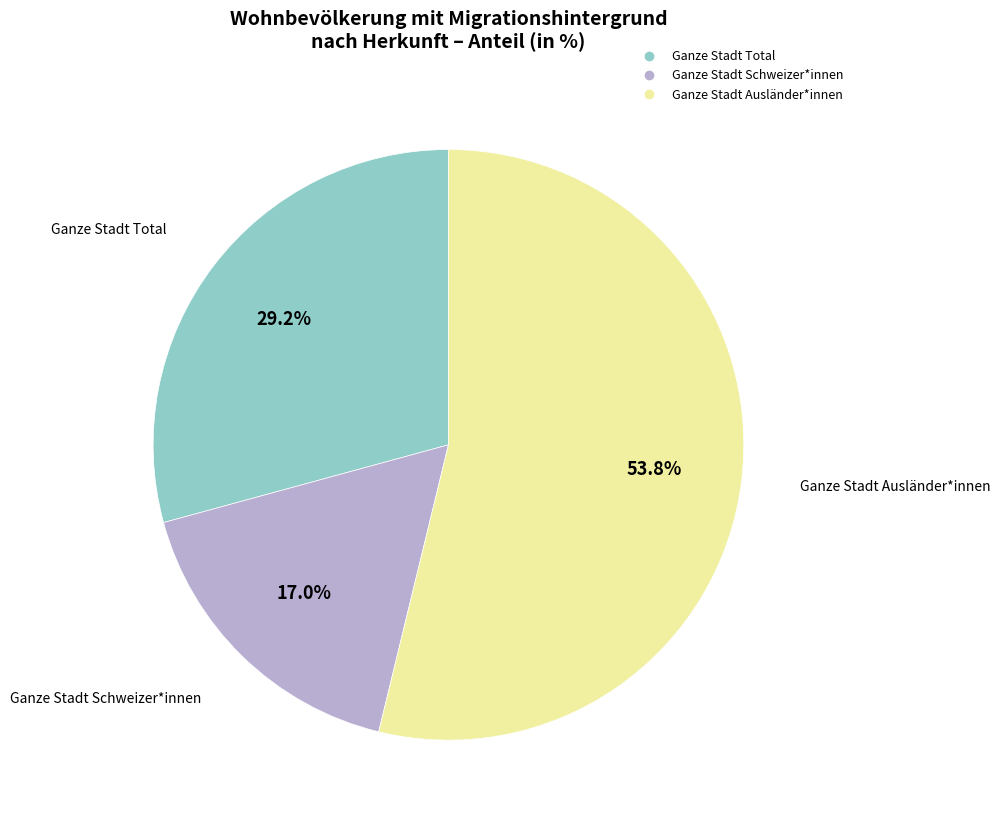

What percentage do Ganze Stadt Total and Ganze Stadt Schweizer*innen together represent?

46.2%